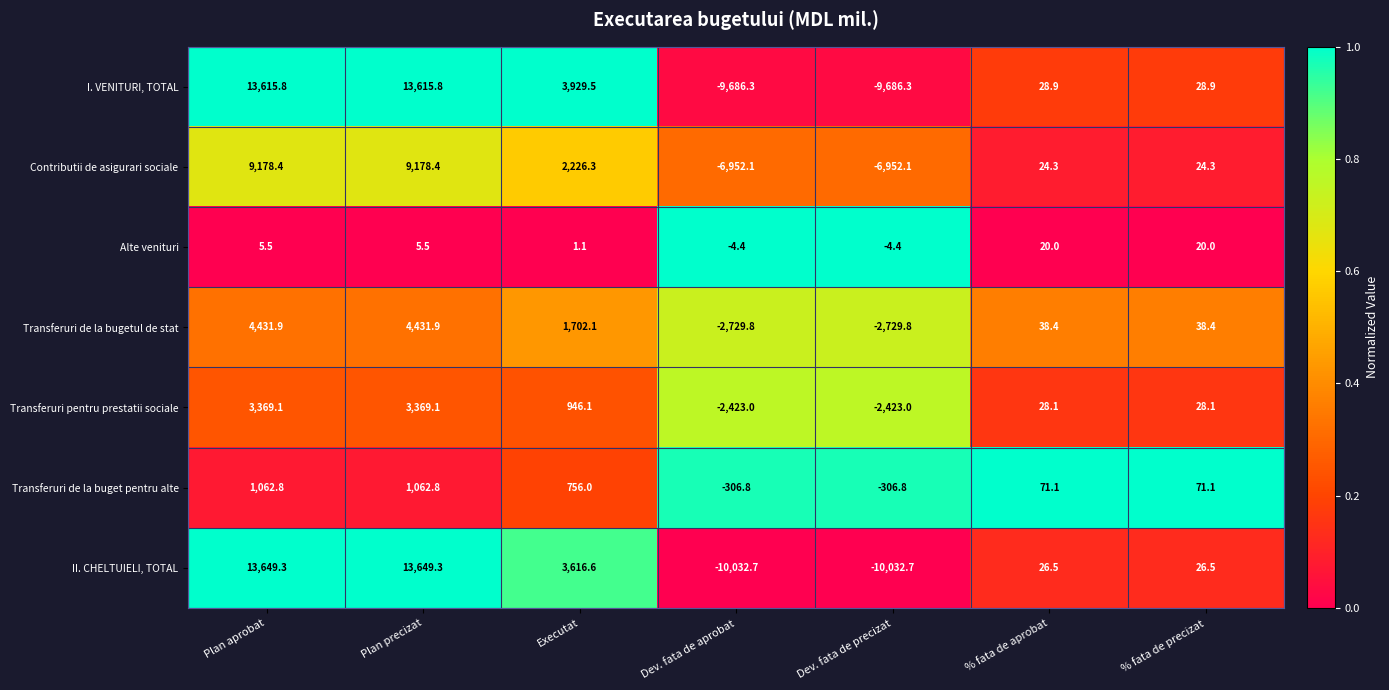

What is the difference between the highest and lowest values at Plan precizat?

13643.8